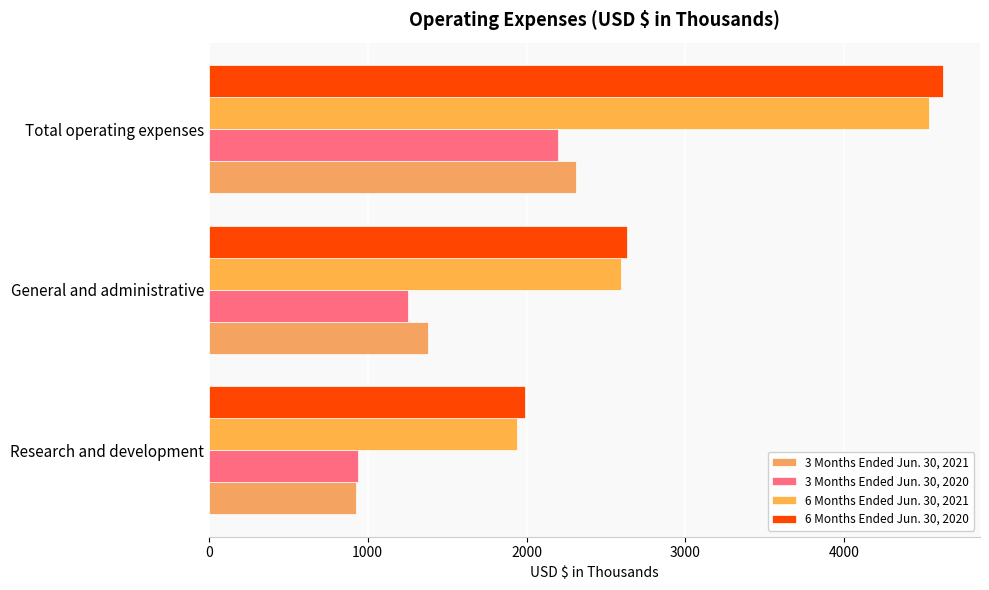

Which series has the largest total across all categories?

6 Months Ended Jun. 30, 2020